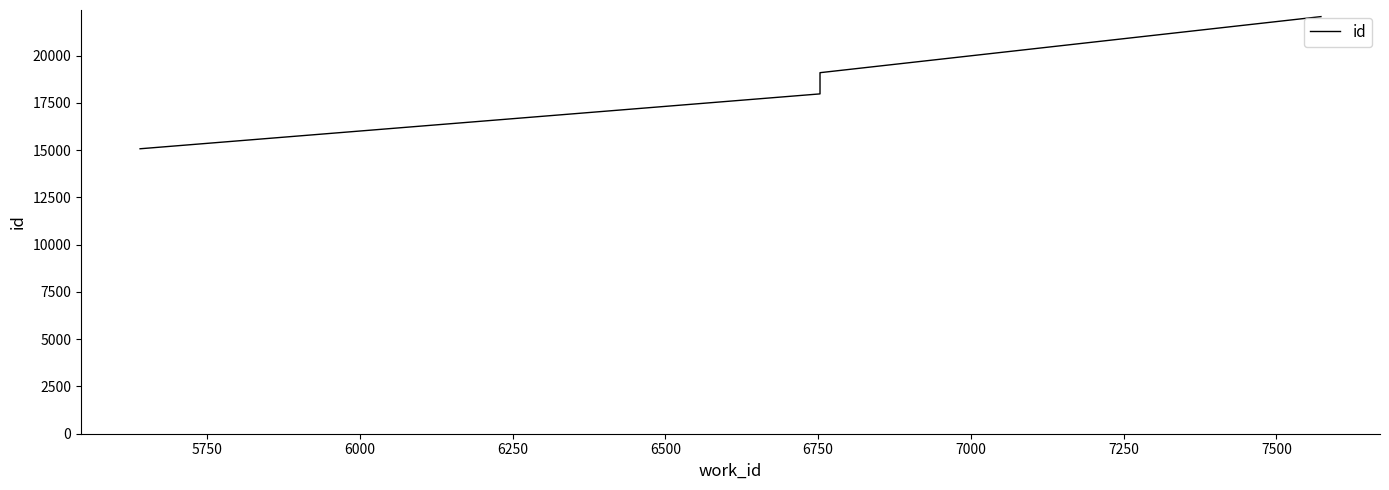

What is the value of the 1st point from the left?

15078